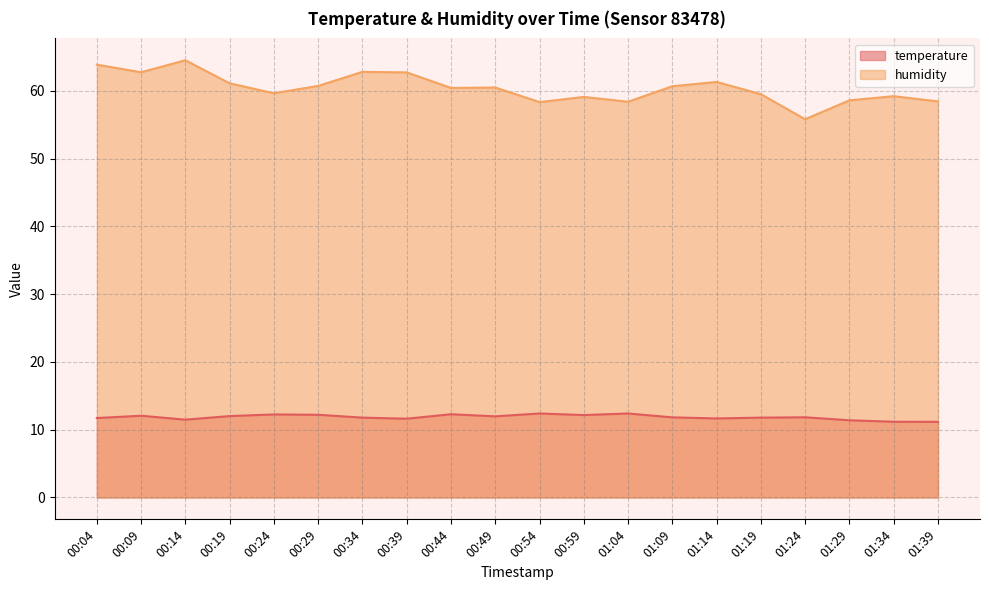

What is the label of the 17th point from the right?

00:19